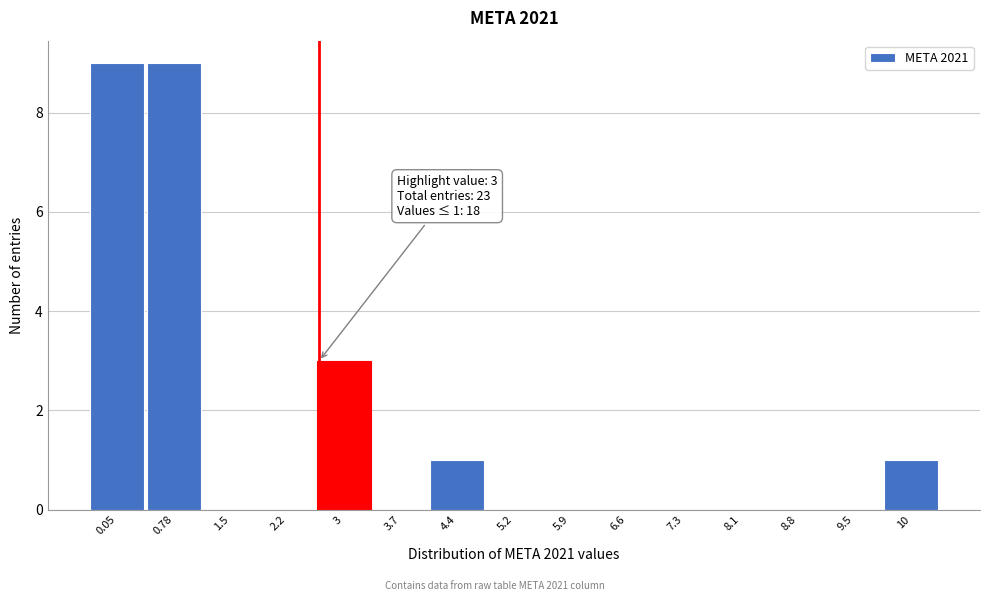

Reading left to right, what are all the values shown in this chart?

0.05=9	0.78=9	1.5=0	2.2=0	3=3	3.7=0	4.4=1	5.2=0	5.9=0	6.6=0	7.3=0	8.1=0	8.8=0	9.5=0	10=1